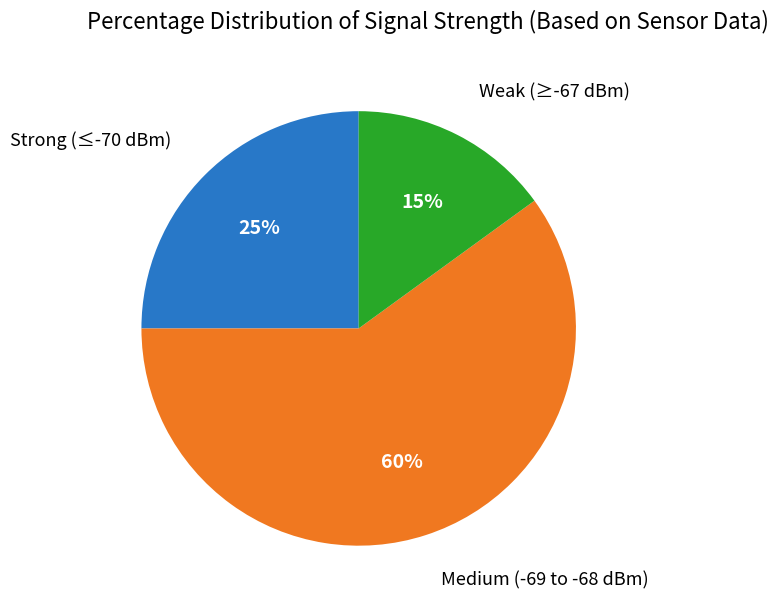

To the nearest percent, what is the difference between the largest and smallest slice percentages?

45%